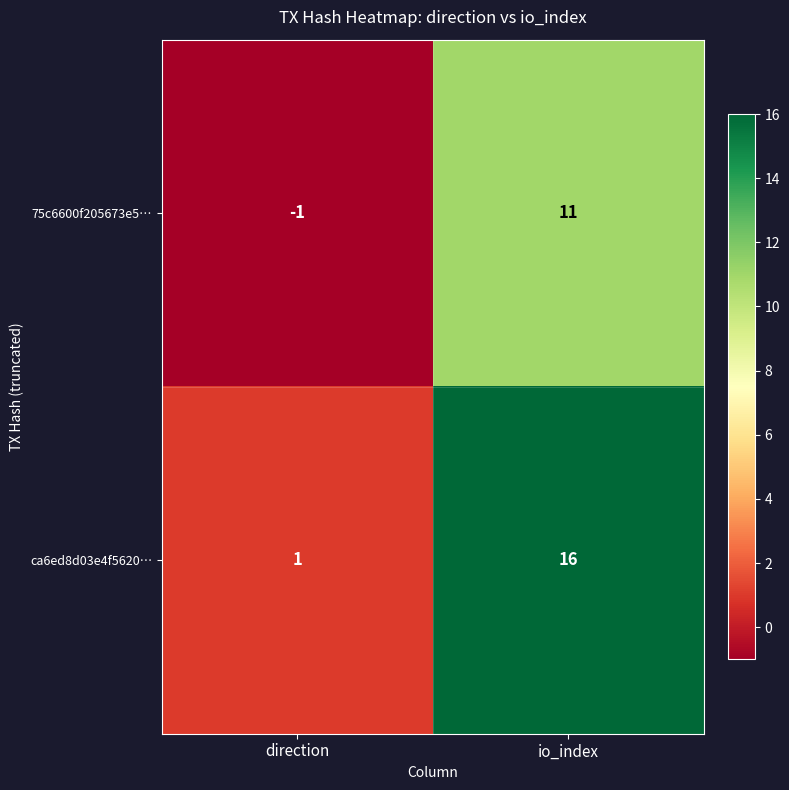

Count the number of categories in the chart.

2